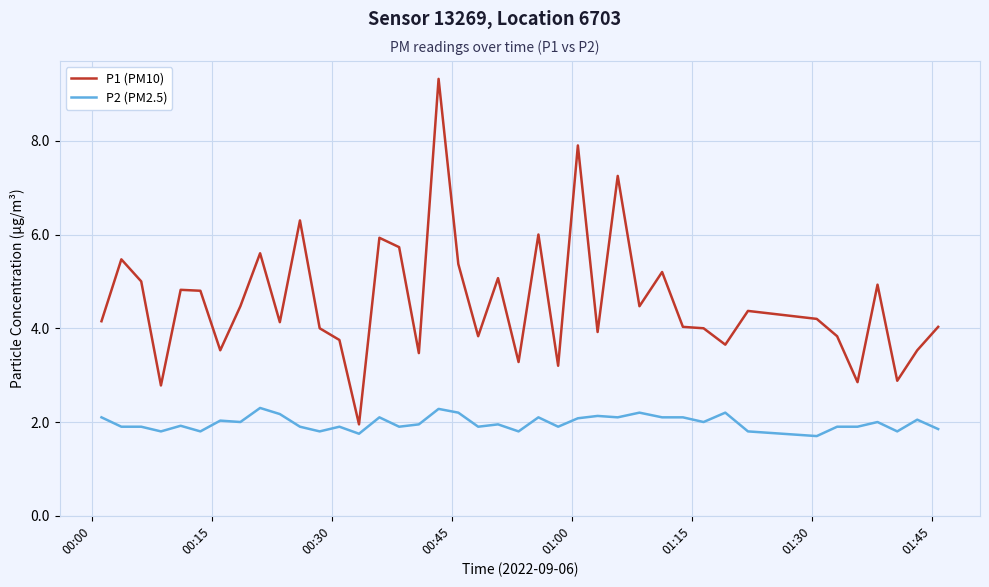

What is the minimum value shown in the chart?

1.7